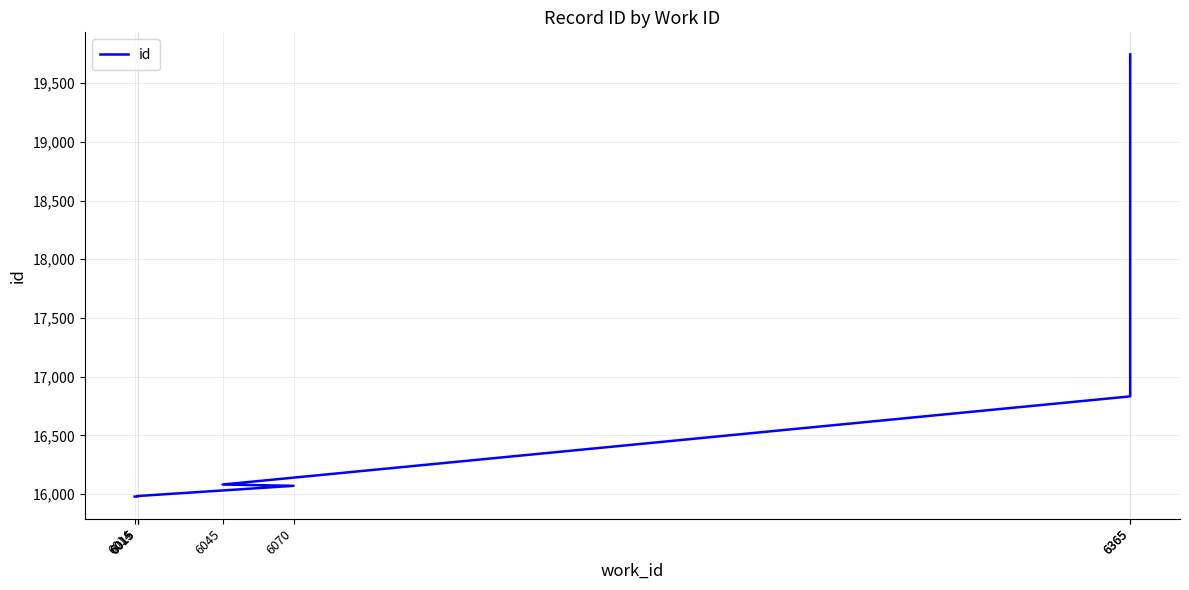

Which has a higher value, 6070 or 6015?

6070